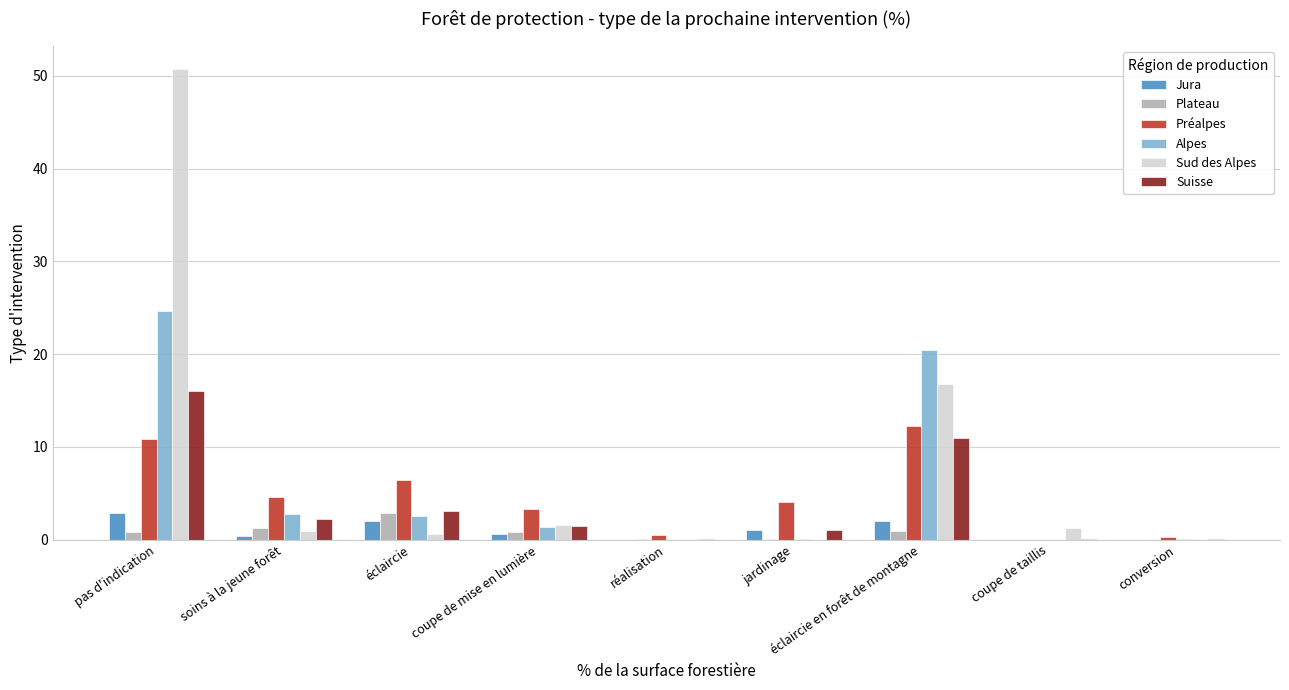

True or false: Préalpes has a value of 0.0 at coupe de taillis.

True